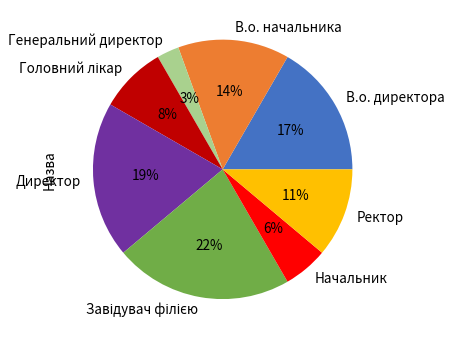

Which has a higher value, Директор or В.о. начальника?

Директор